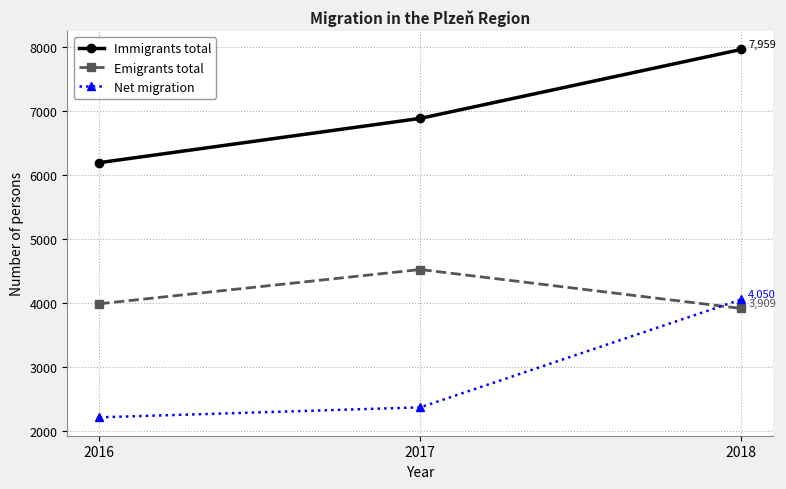

Which series changed the most between 2016 and 2017?

Immigrants total